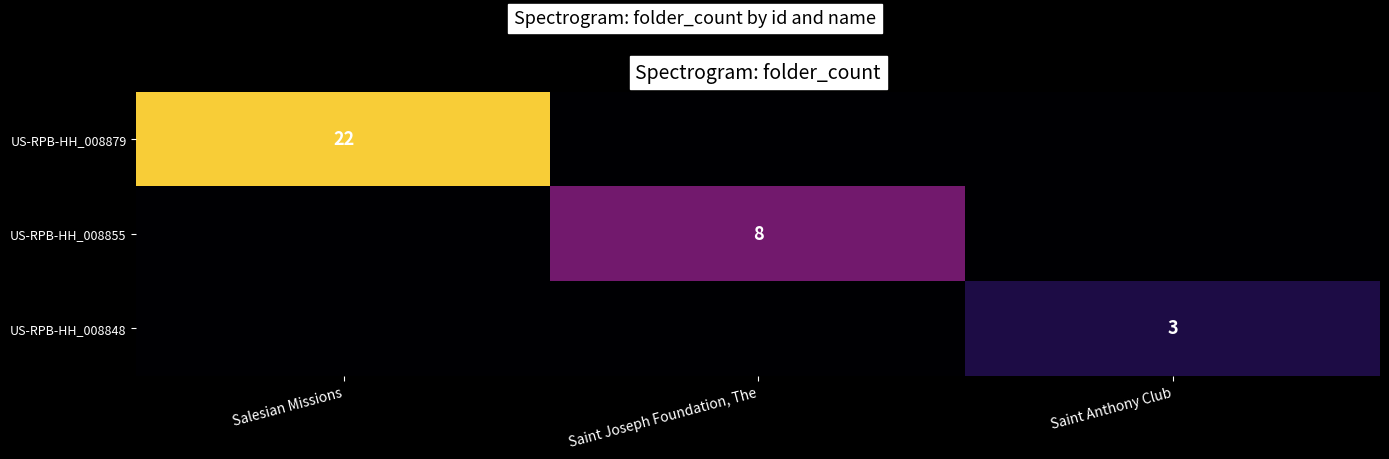

Is the value of US-RPB-HH_008848 at Saint Anthony Club greater than the value of US-RPB-HH_008879 at Salesian Missions?

No